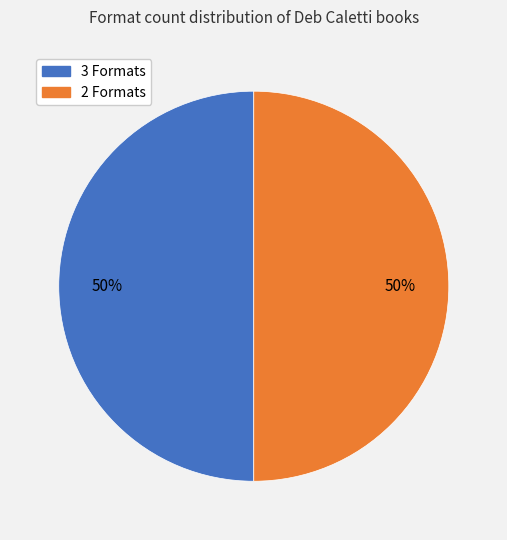

Is the sum of 2 Formats and 3 Formats greater than half?

Yes